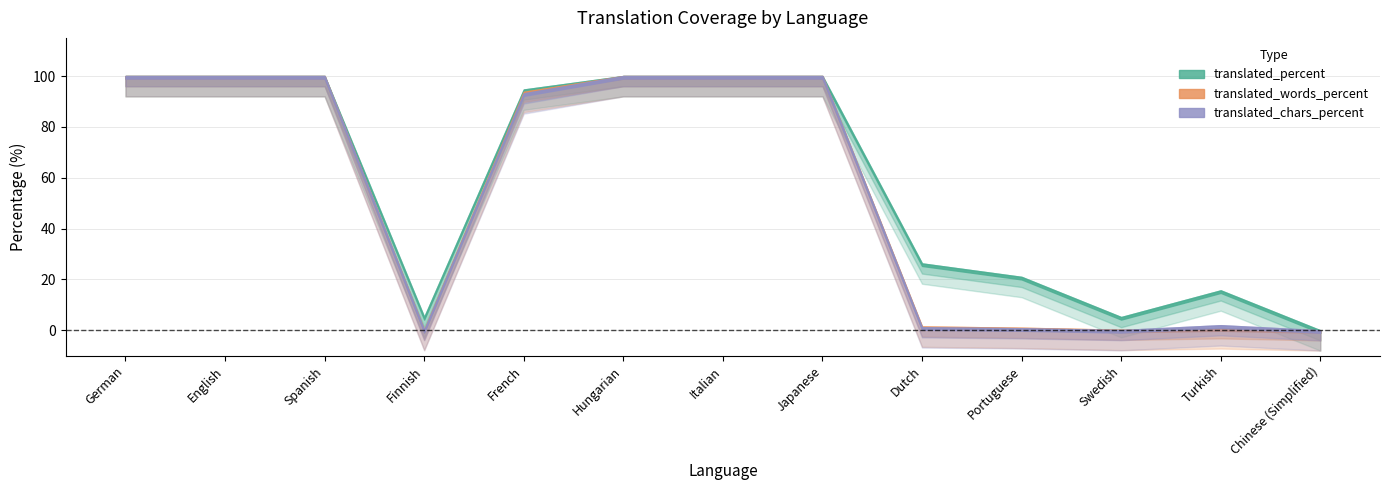

At which label does translated_percent first exceed 94?

German